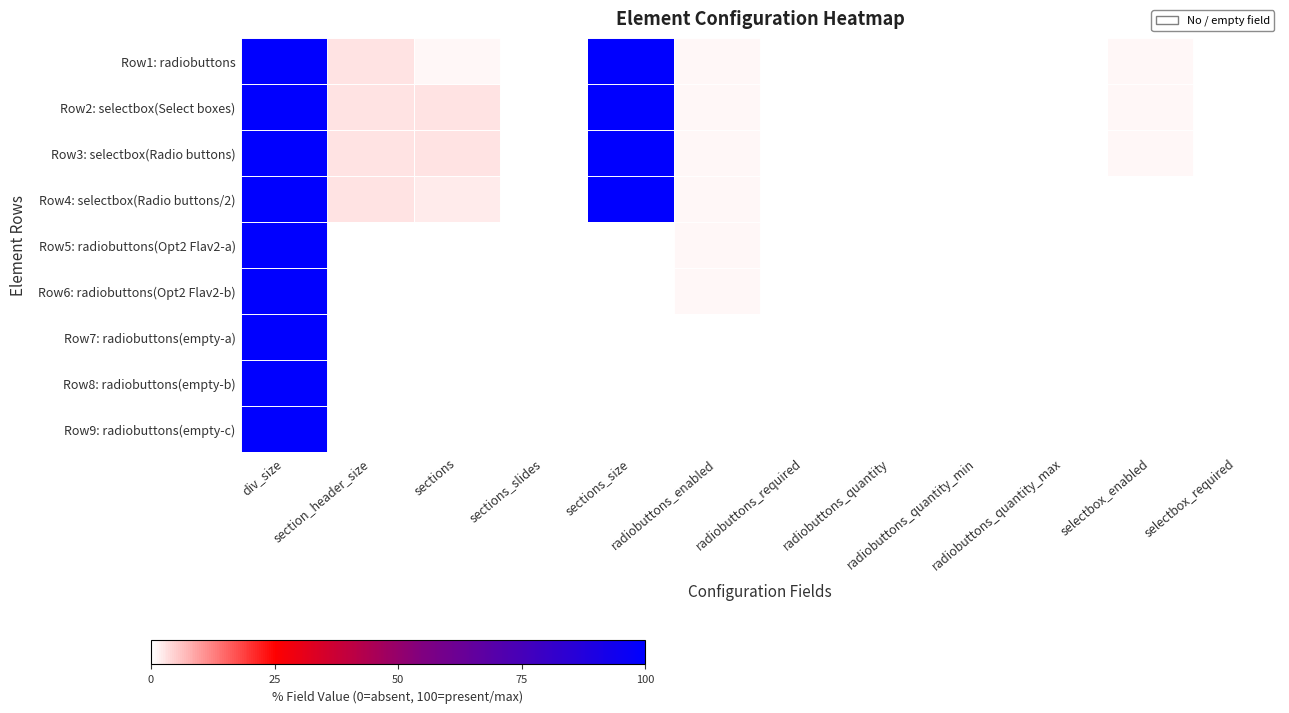

Rank the series by their maximum value, from highest to lowest.

Row1: radiobuttons, Row2: selectbox(Select boxes), Row3: selectbox(Radio buttons), Row4: selectbox(Radio buttons/2), Row5: radiobuttons(Opt2 Flav2-a), Row6: radiobuttons(Opt2 Flav2-b), Row7: radiobuttons(empty-a), Row8: radiobuttons(empty-b), Row9: radiobuttons(empty-c)